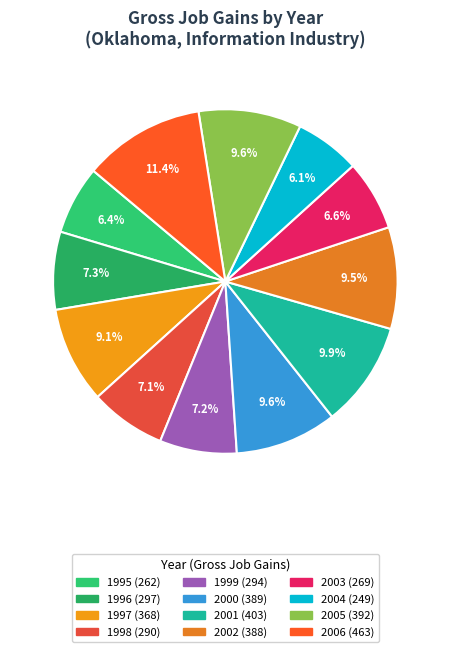

To the nearest percent, what percentage of the pie is 2006?

11%